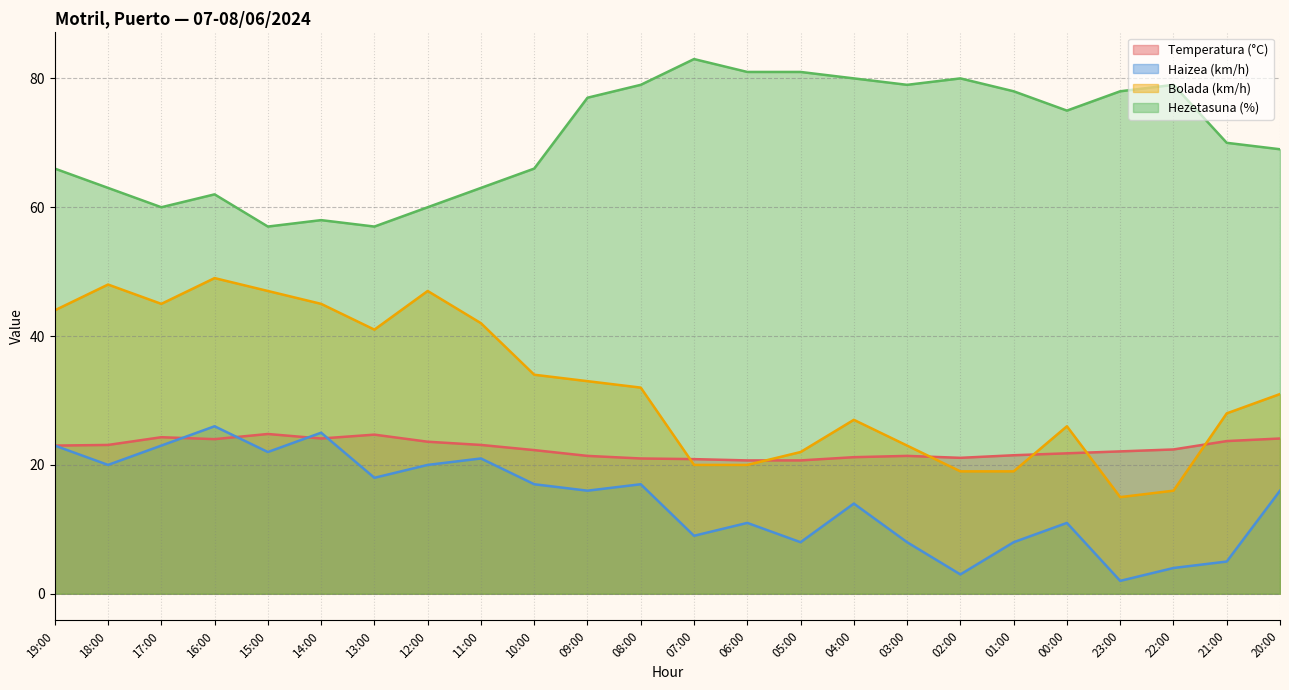

How many lines are shown in the chart?

4